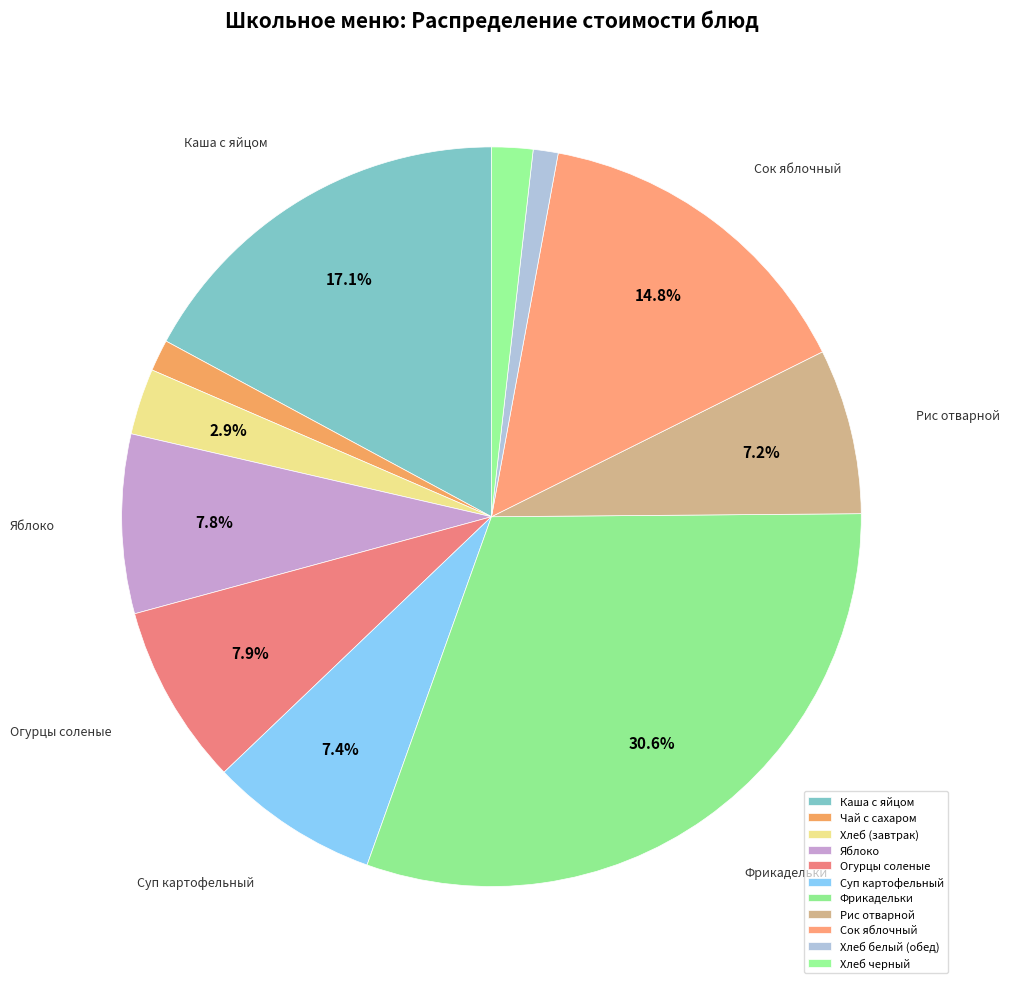

Does any single category account for the majority?

No